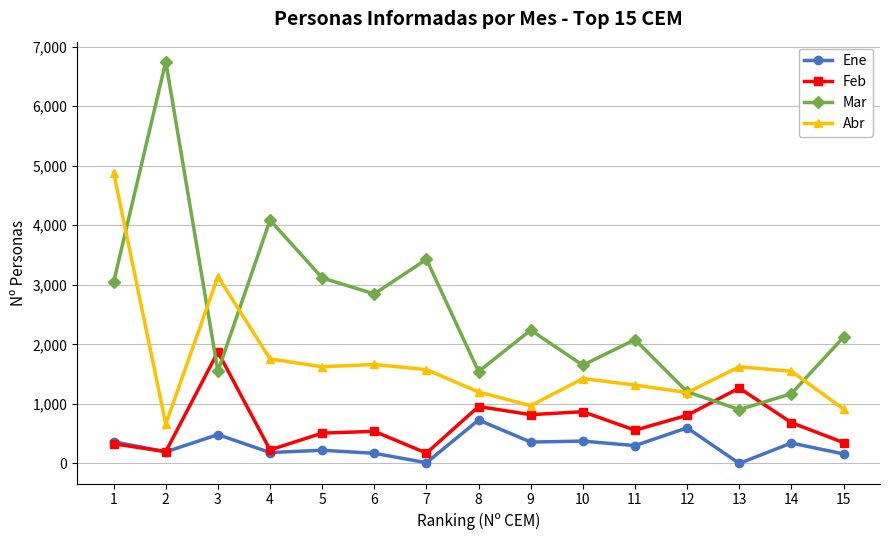

At which category does Ene reach its first local peak?

3